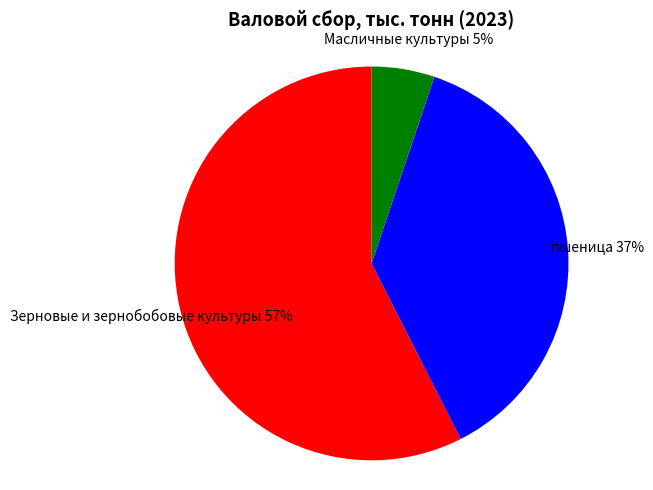

To the nearest percent, what is the average slice percentage?

33%